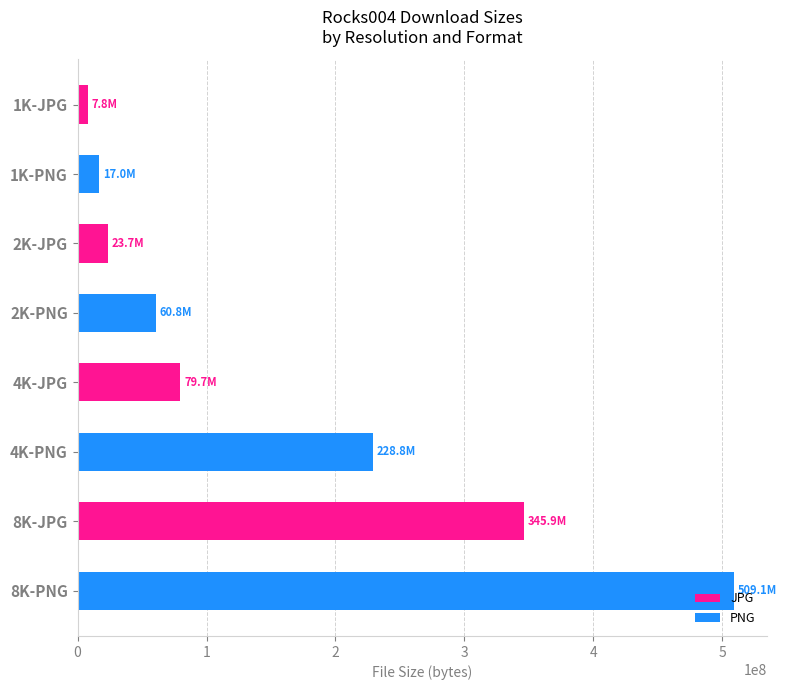

Read the value at 1K-PNG, to the nearest 50.

16963550